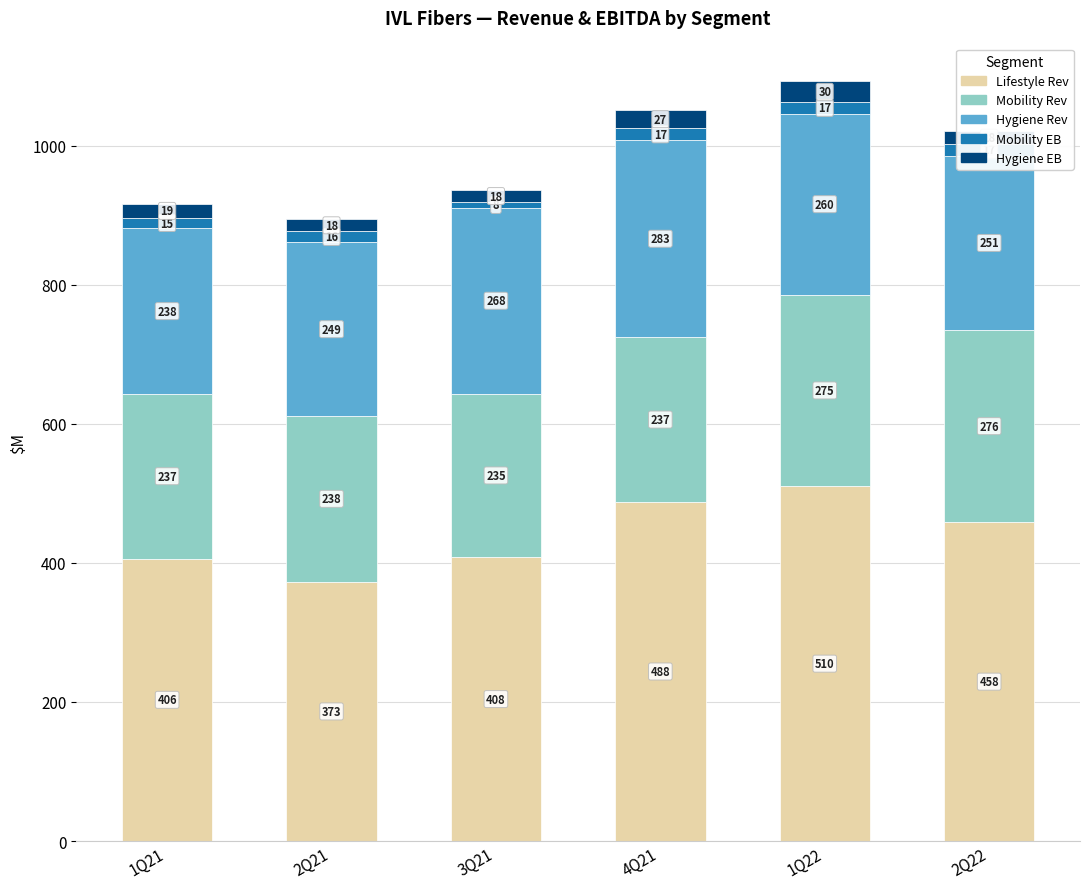

What is the difference between the maximum and minimum values in the Mobility Rev series?

41.5